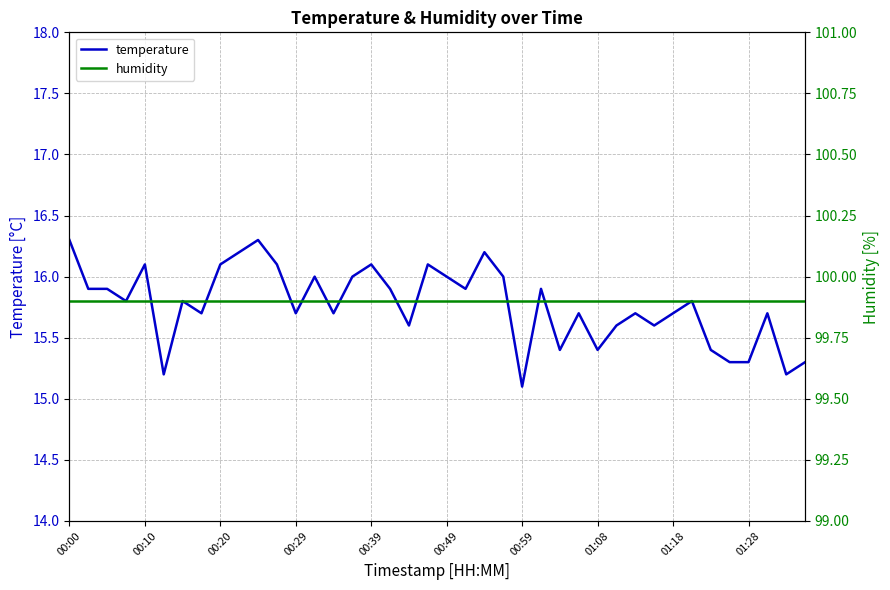

True or false: humidity has more than 2 points higher than both neighbors.

False